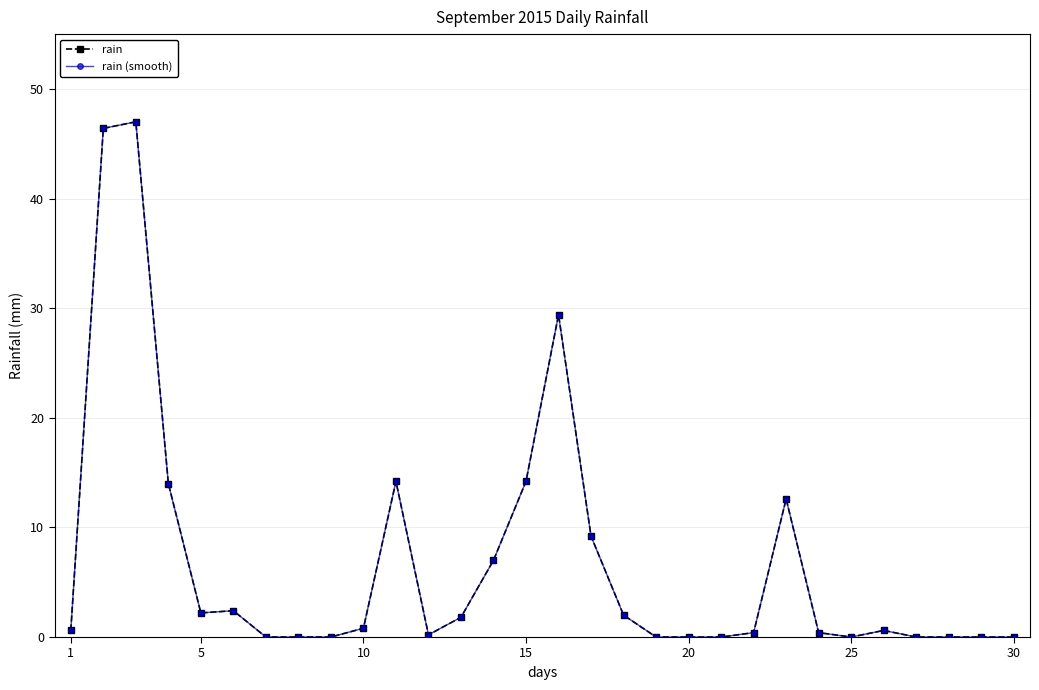

Does the chart have visible grid lines?

Yes